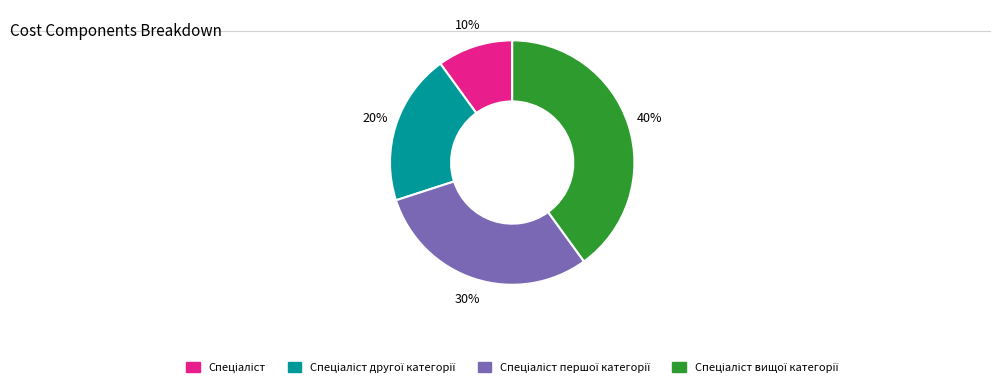

To the nearest percent, what is the average slice percentage?

25%